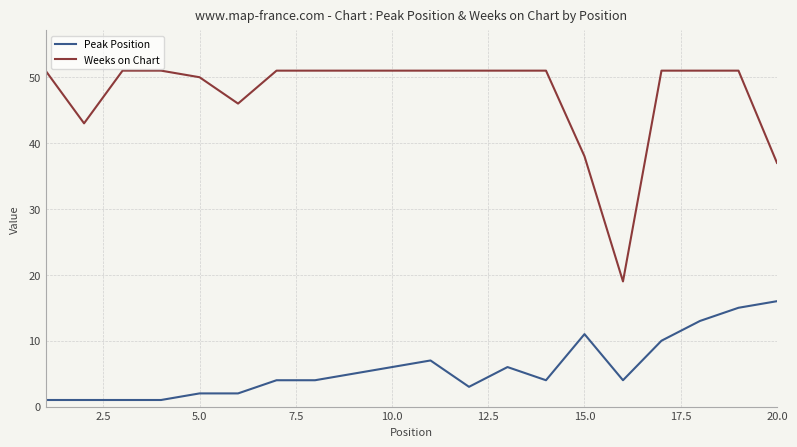

What is the maximum value shown in the chart?

51